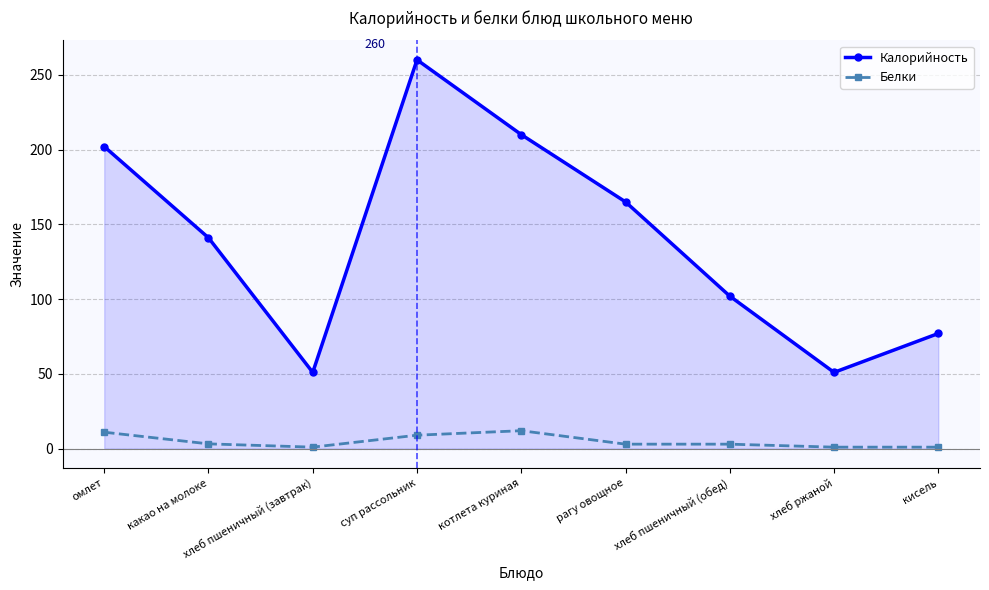

At which category is the sum across all series the highest?

суп рассольник